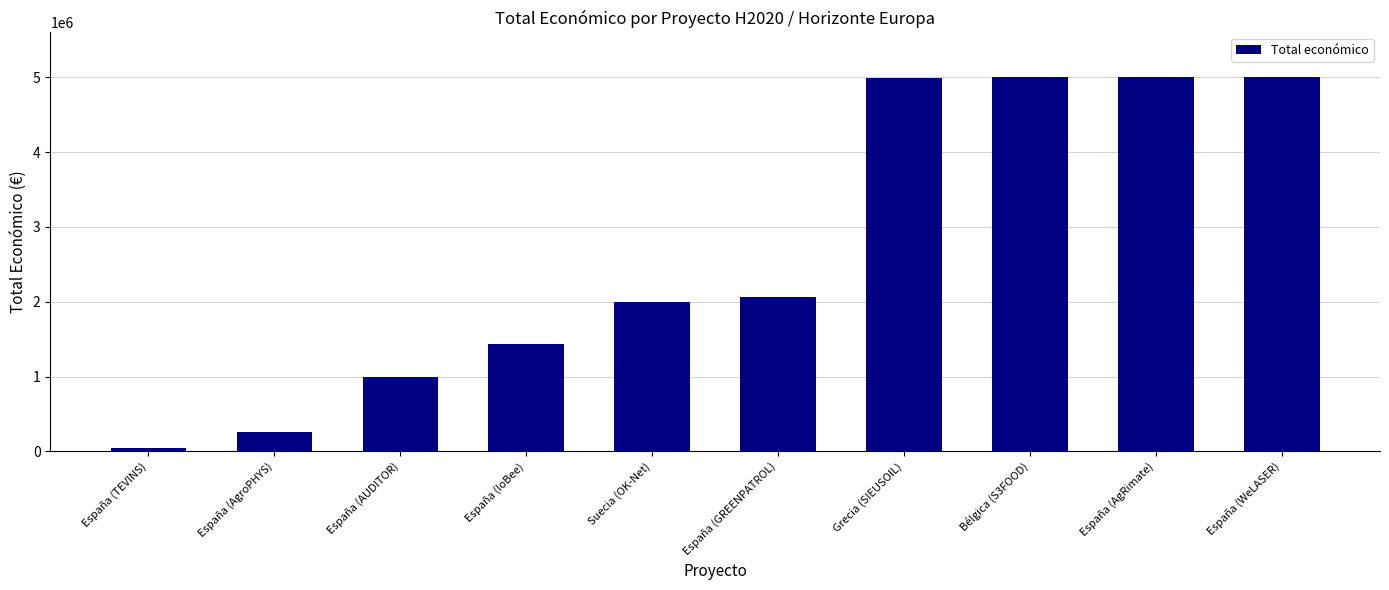

Which has a higher value, España (AgRimate) or España (TEVINS)?

España (AgRimate)